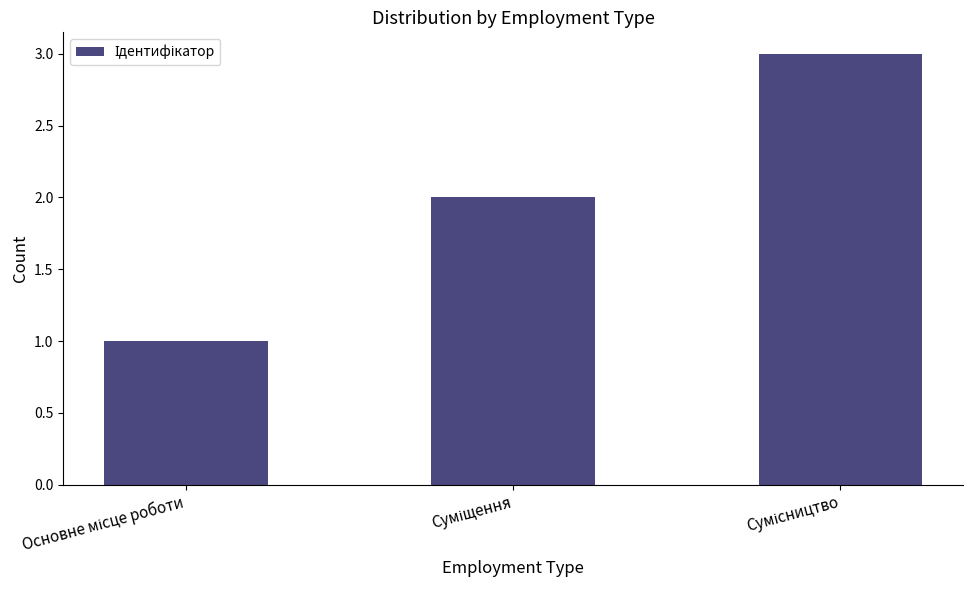

How many bars are there in total?

3